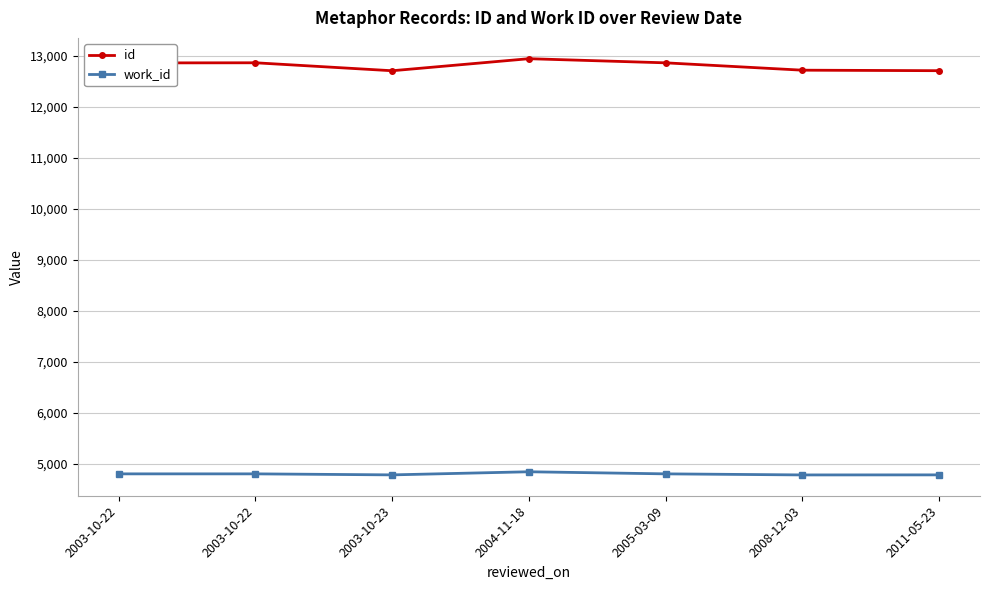

What are all the series names shown in the legend?

id, work_id